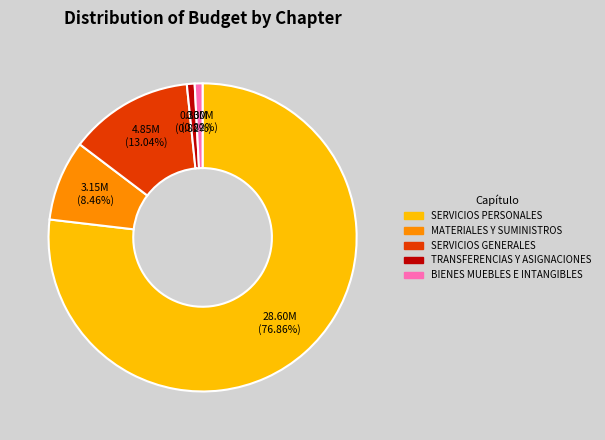

Which category has the biggest portion of the pie?

SERVICIOS PERSONALES